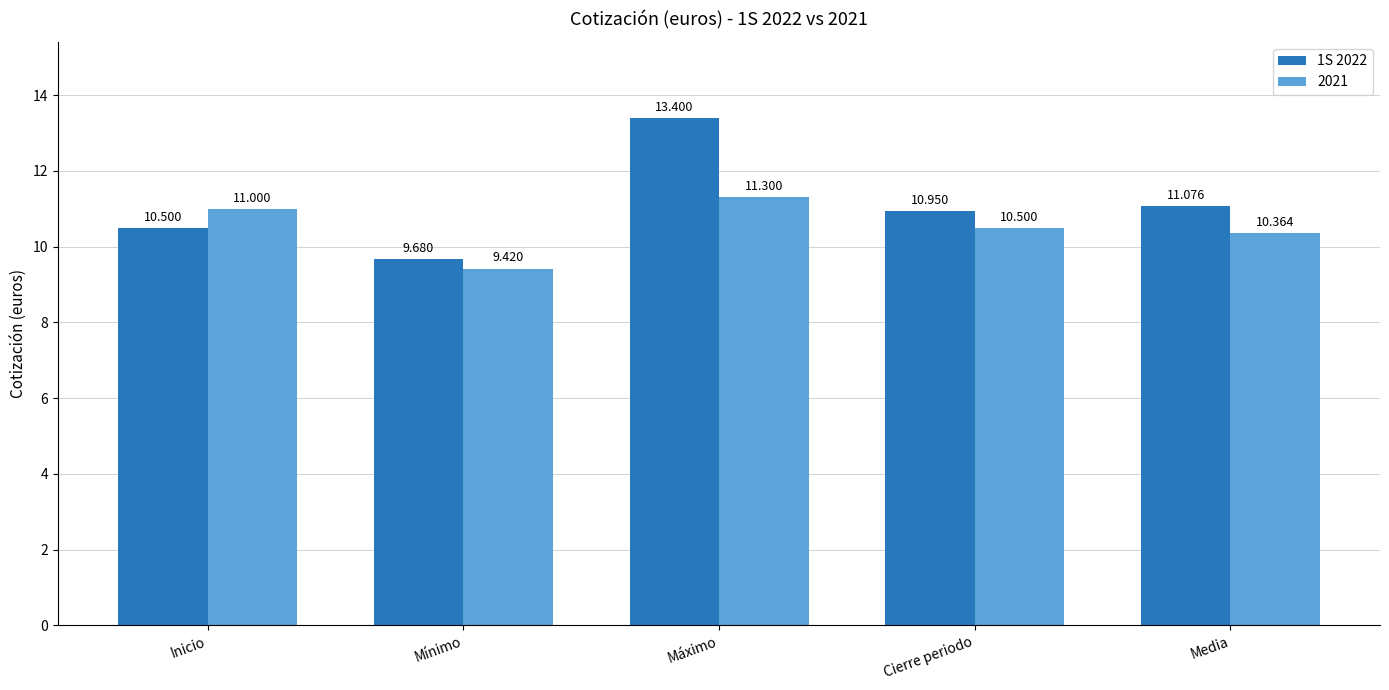

Is the value of 1S 2022 at Inicio greater than the value of 2021 at Media?

Yes